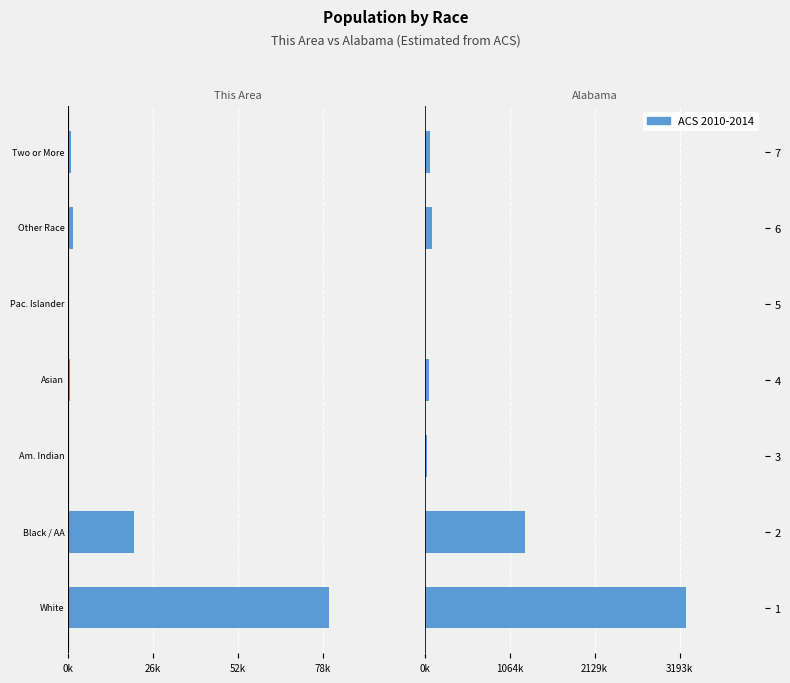

What is the minimum value shown in the chart?

3.1